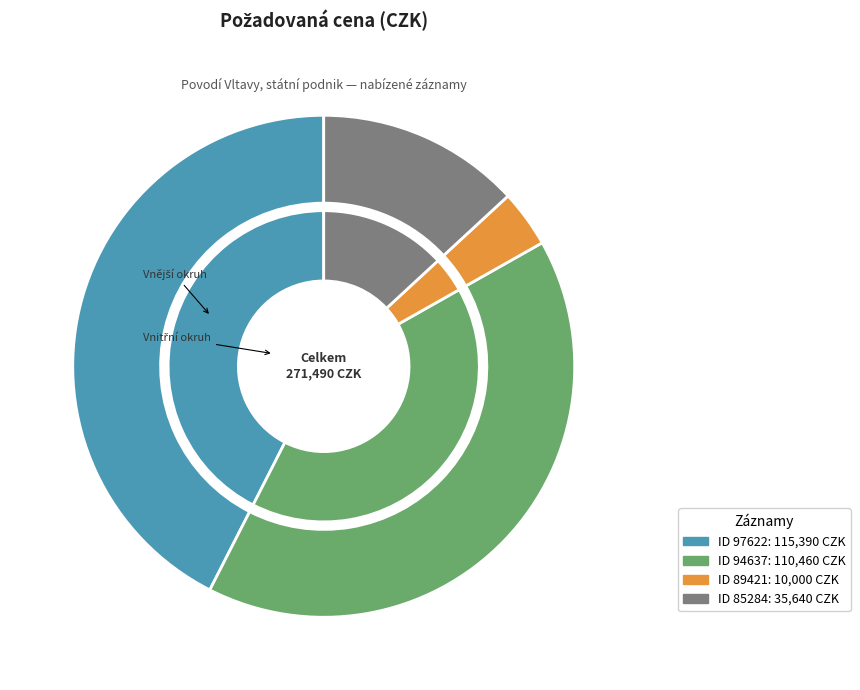

Does 97622 represent more than half of the total?

No